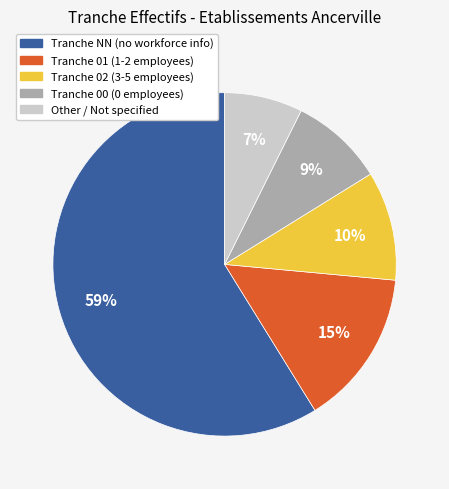

Does any single category account for the majority?

Yes